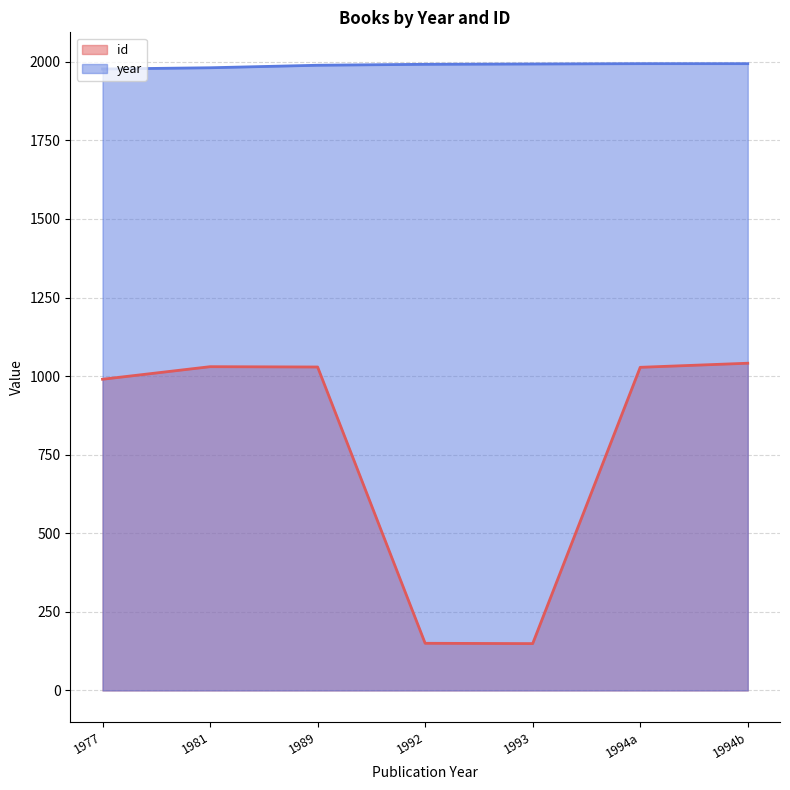

True or false: year and id intersect in this chart.

False